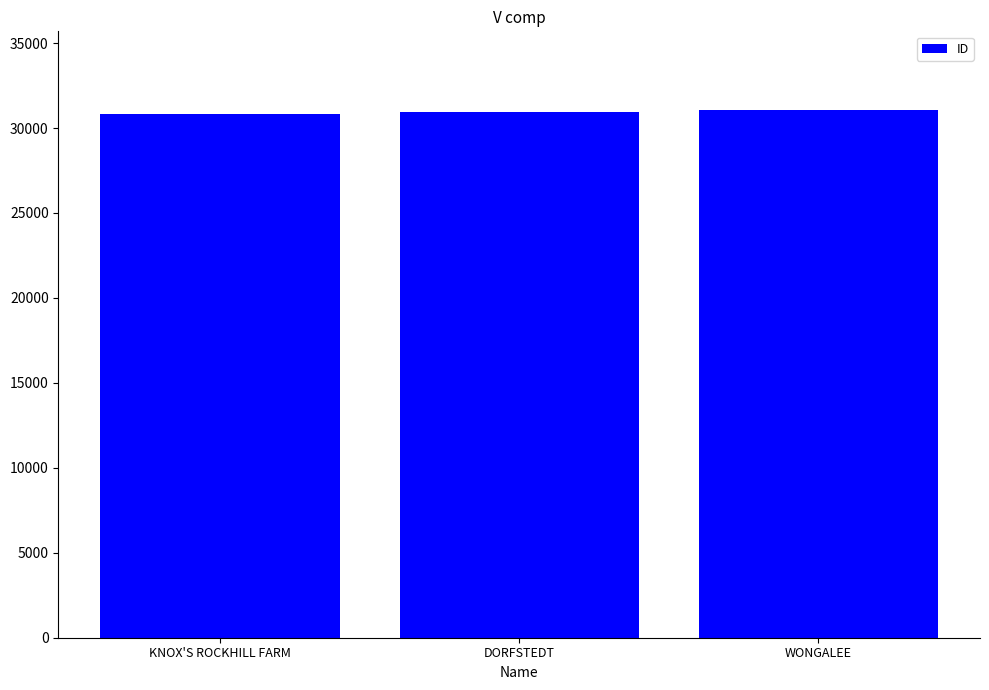

What is the maximum value shown in the chart?

31036